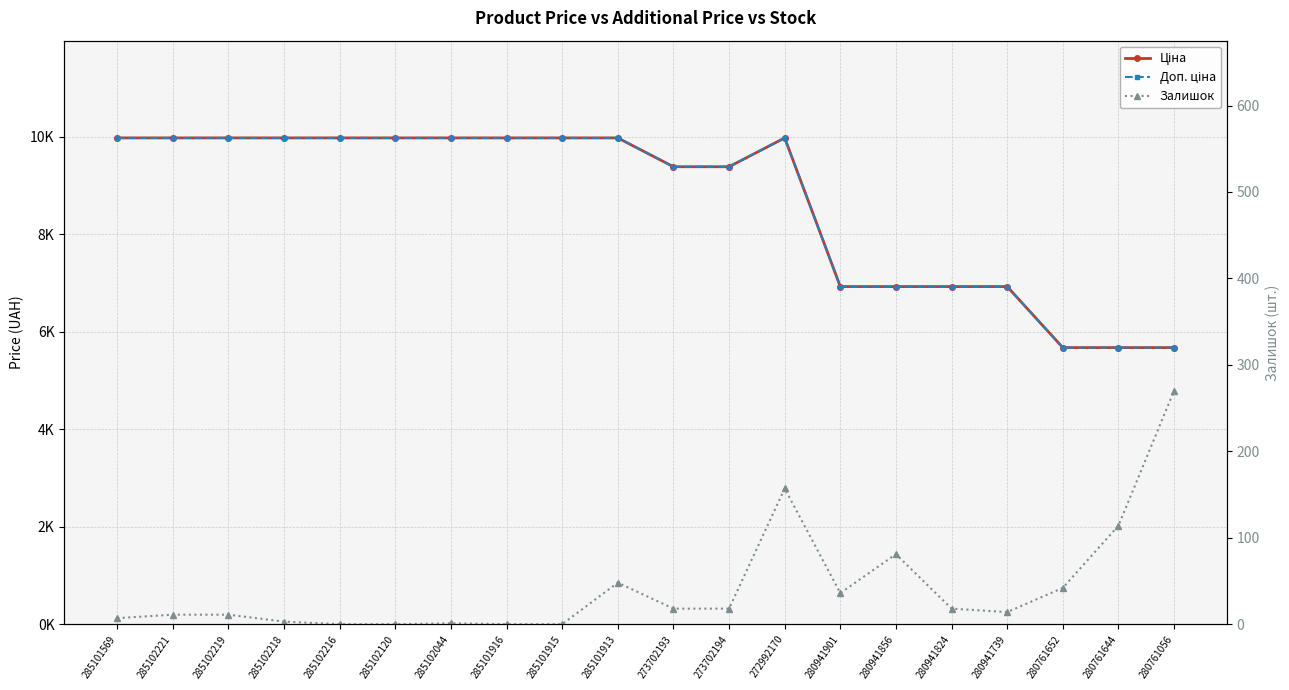

What is the label of the 4th point from the left?

285102218